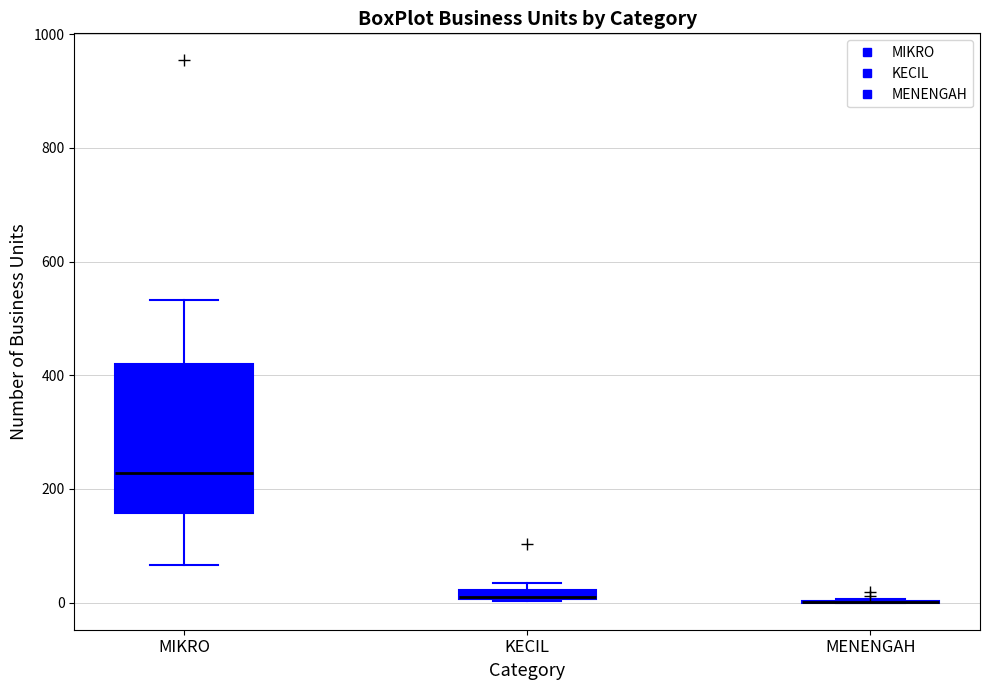

Comparing the boxes themselves (not the whiskers), which one is the tallest?

MIKRO